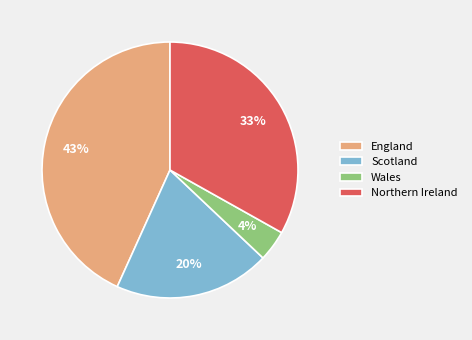

Rank the categories by value from highest to lowest.

England, Northern Ireland, Scotland, Wales